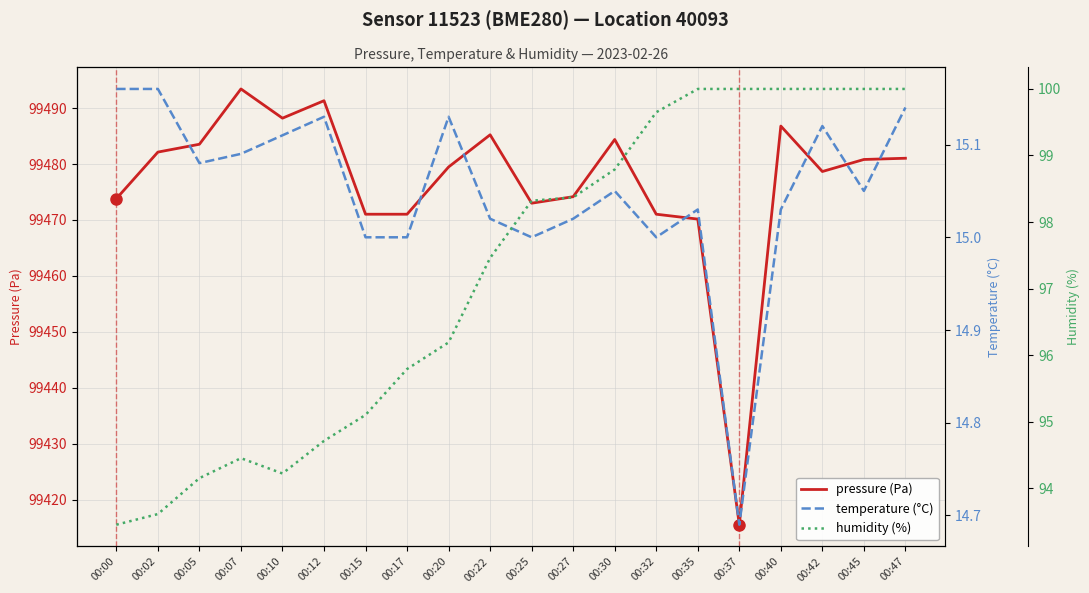

True or false: temperature has a value of 9.4 at 00:00.

False